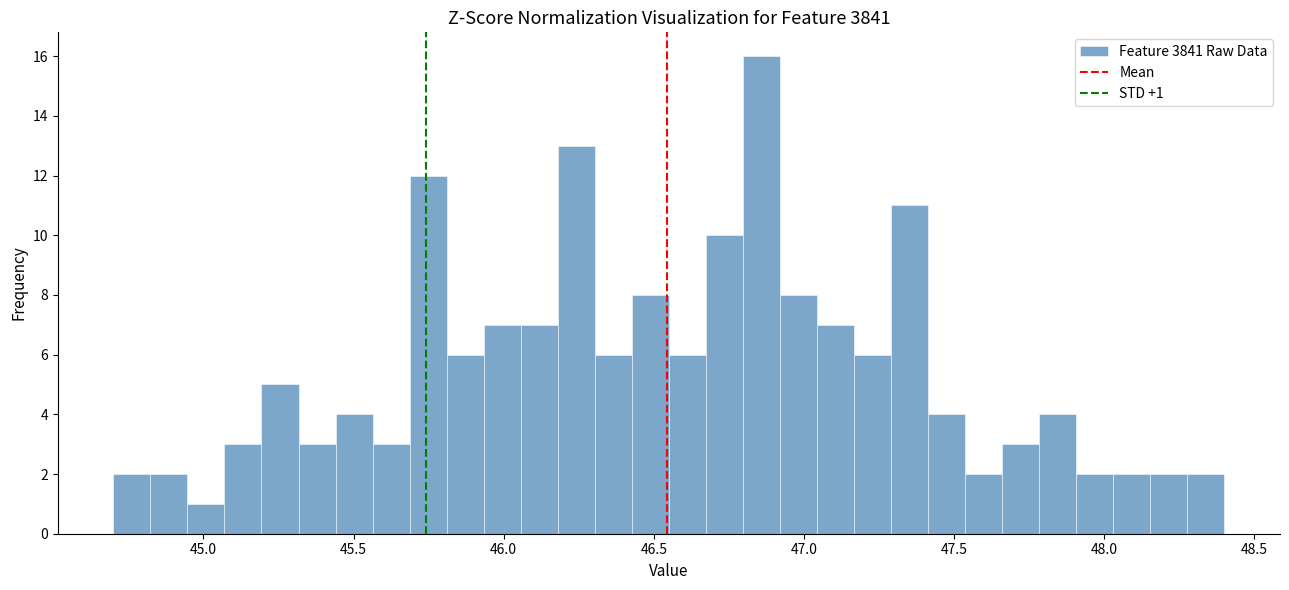

Read against the x-axis, roughly where is the centre of the tallest bar?

46.85